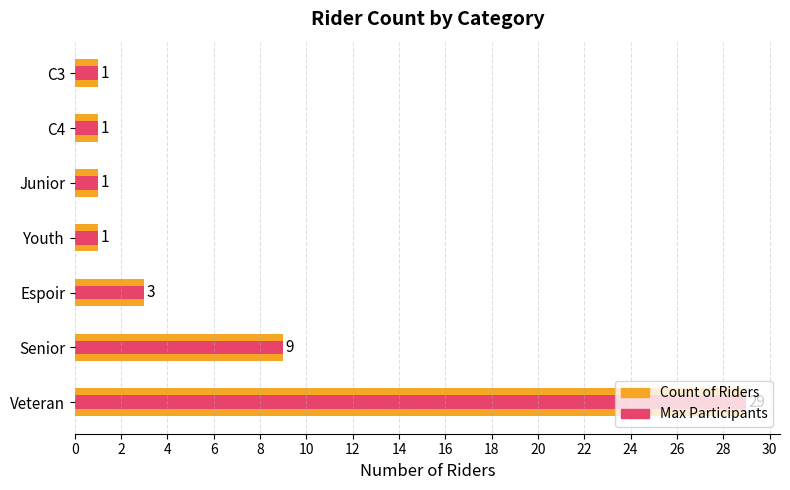

True or false: Count of Riders has a value of 38 at Veteran.

False